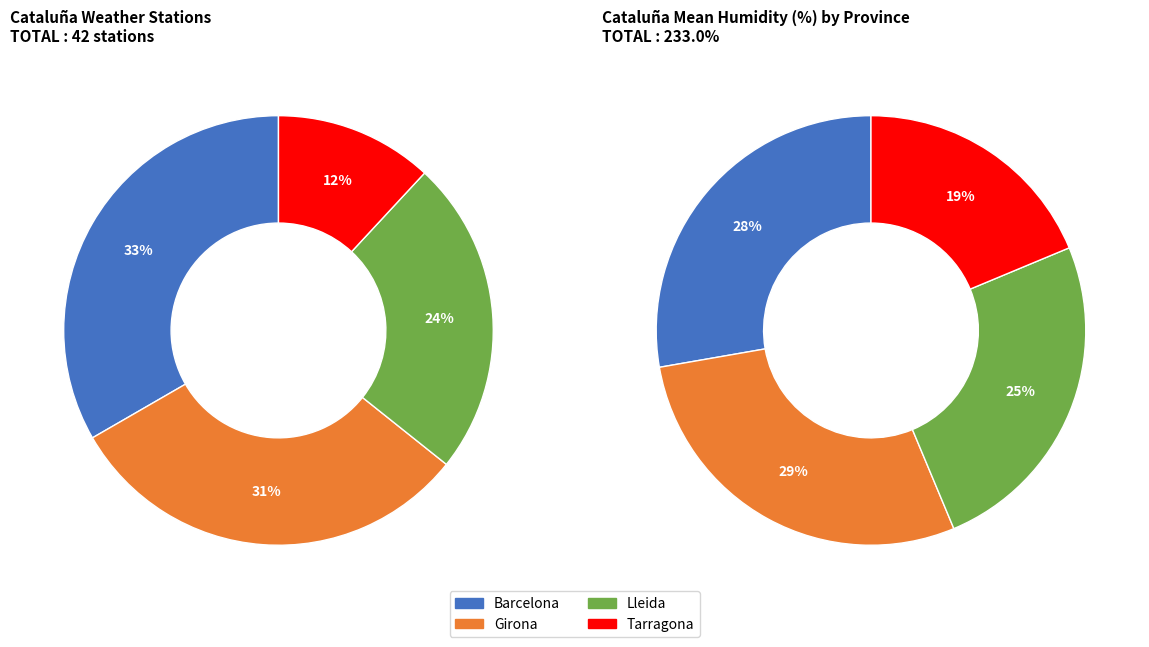

Which slice is the smallest?

Tarragona